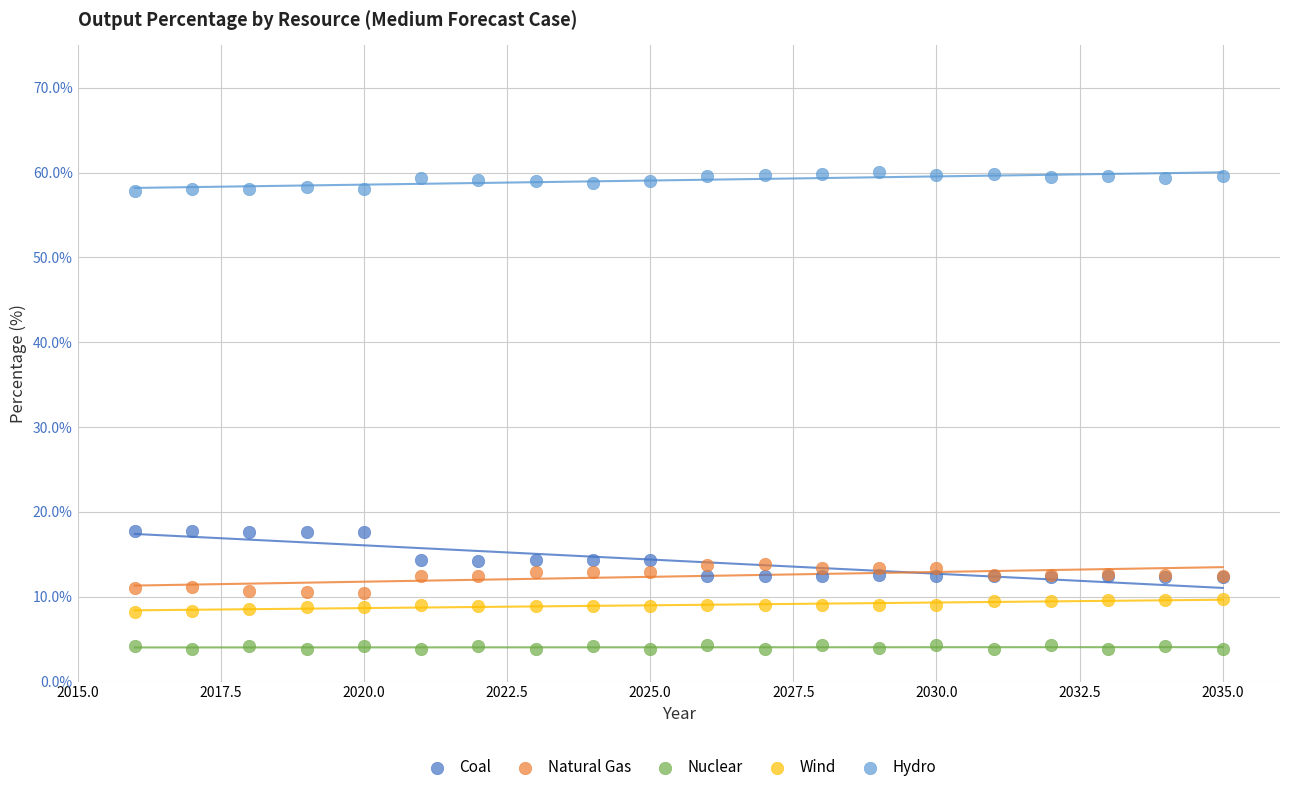

Which series has the largest Y range (max minus min)?

Coal